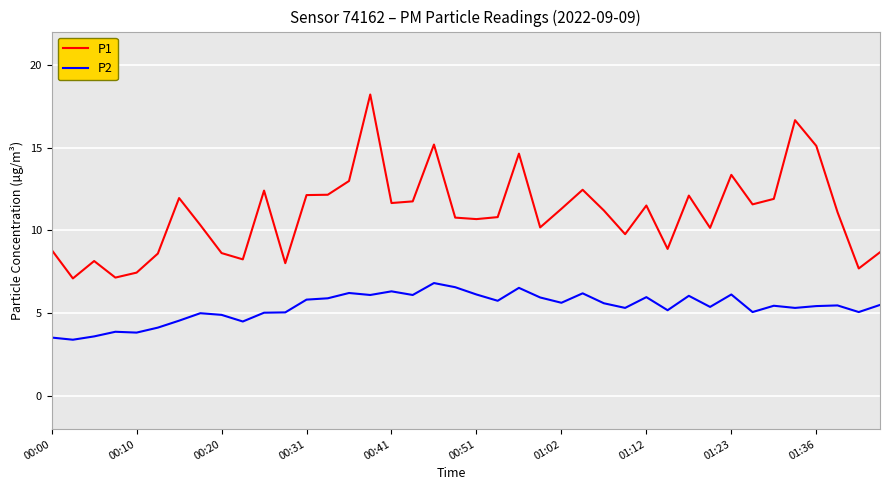

What is the difference between the maximum and minimum values in the P2 series?

3.4